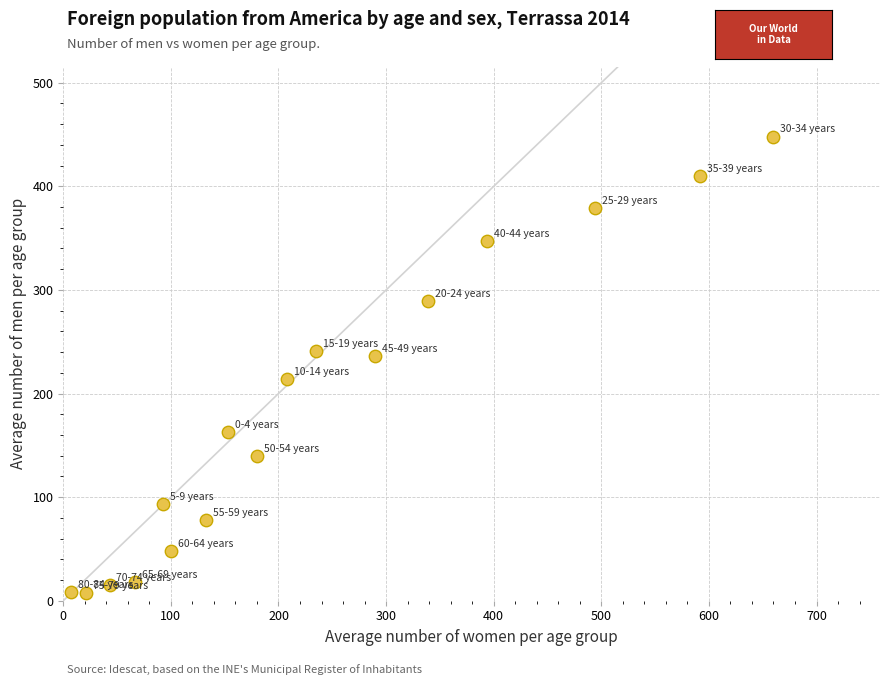

What is the range of X values (max minus min)?

653